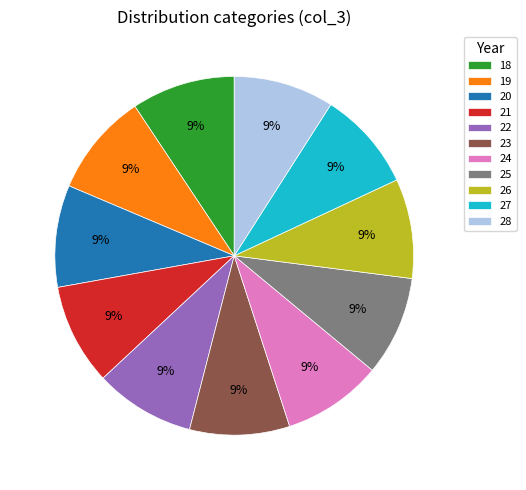

Is the sum of 22 and 21 greater than half?

No